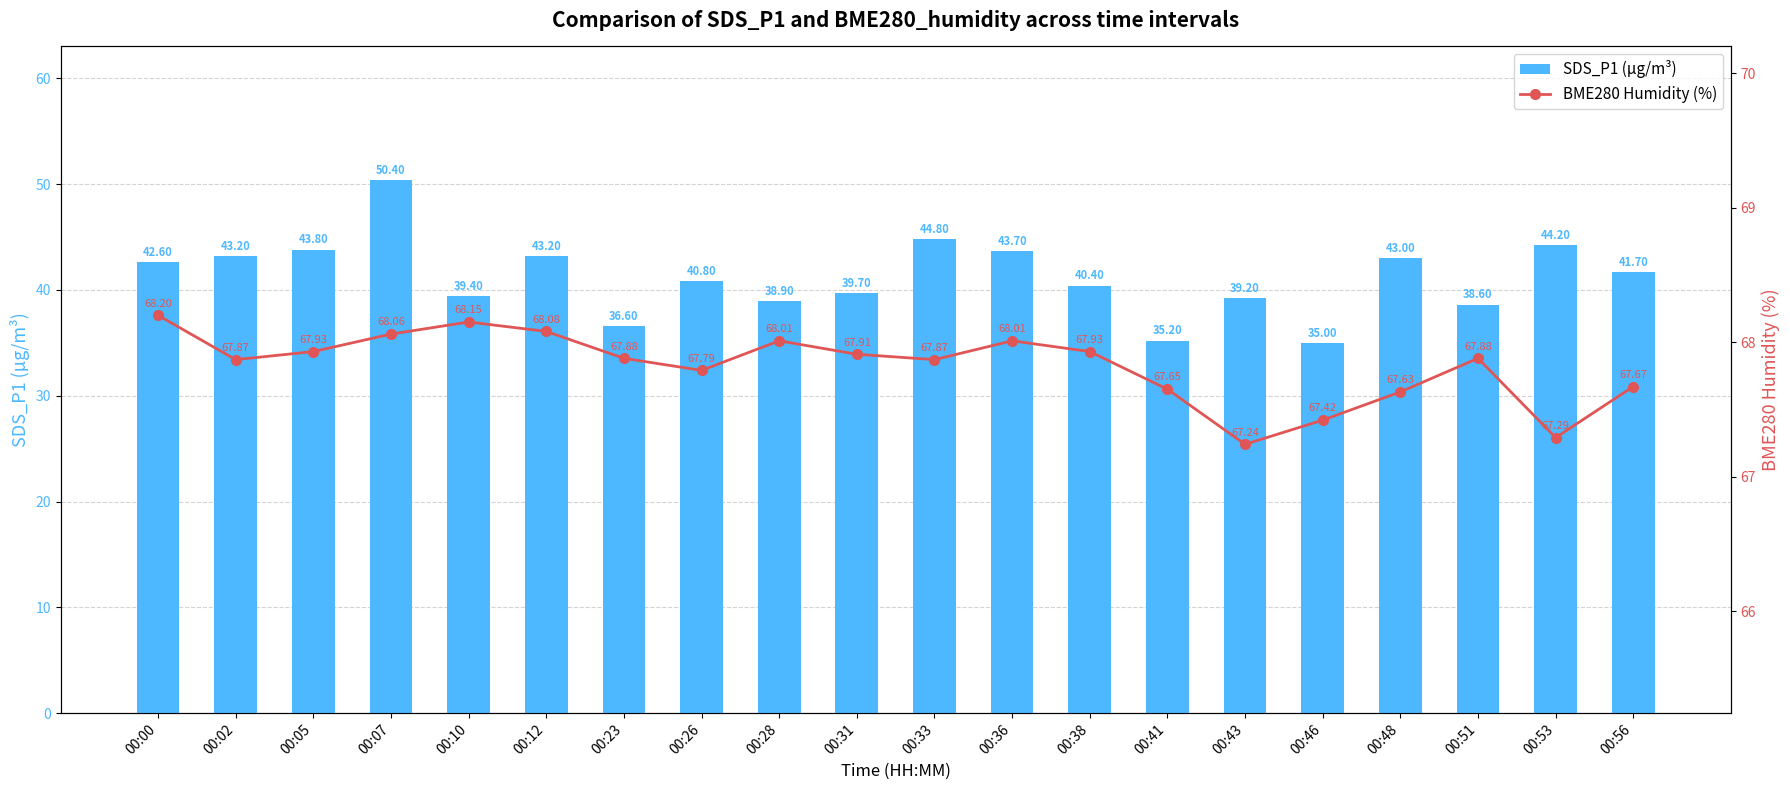

How many groups of bars are there?

20